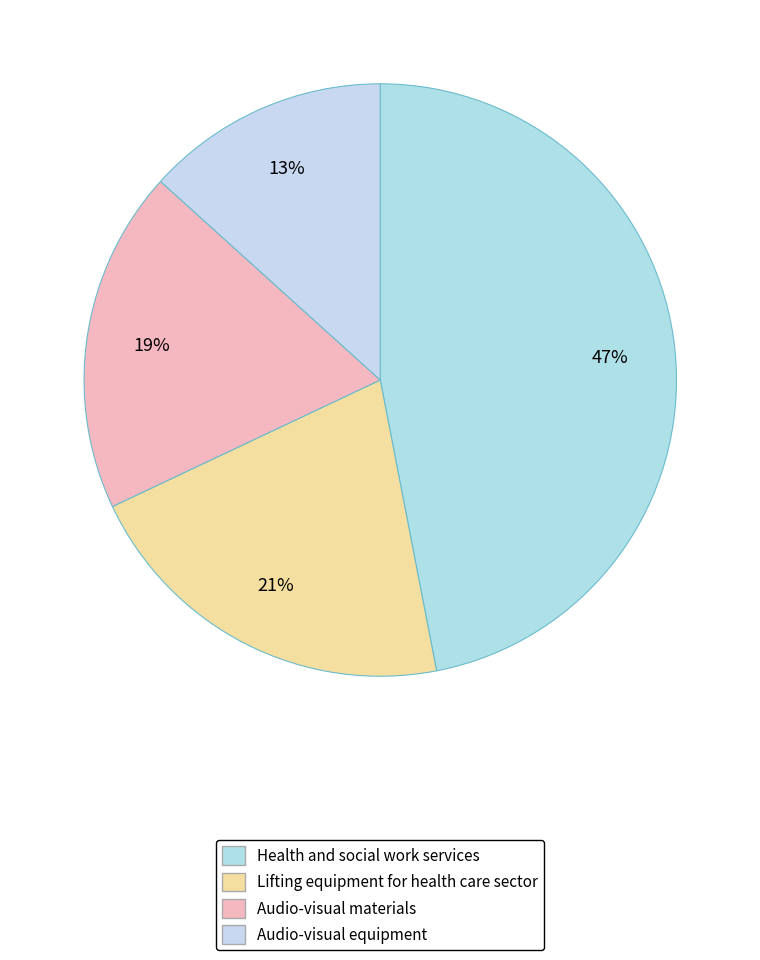

Rank the categories by value from lowest to highest.

Audio-visual equipment, Audio-visual materials, Lifting equipment for health care sector, Health and social work services